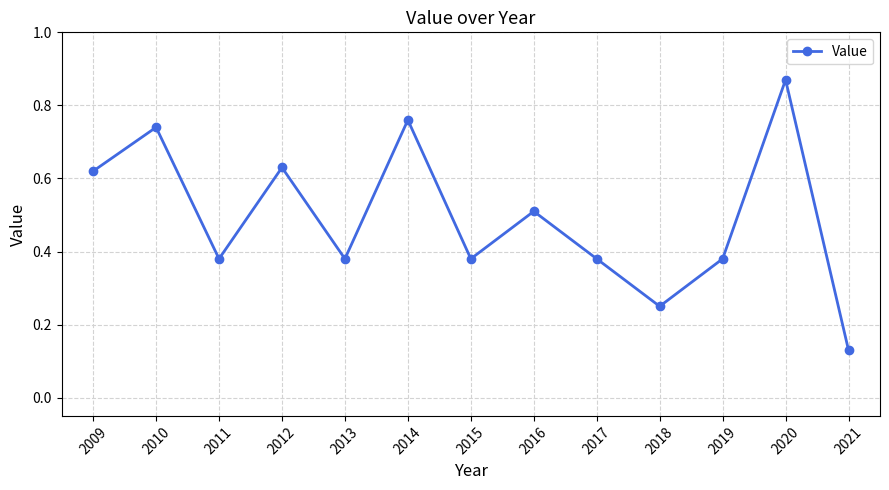

How many lines are shown in the chart?

1